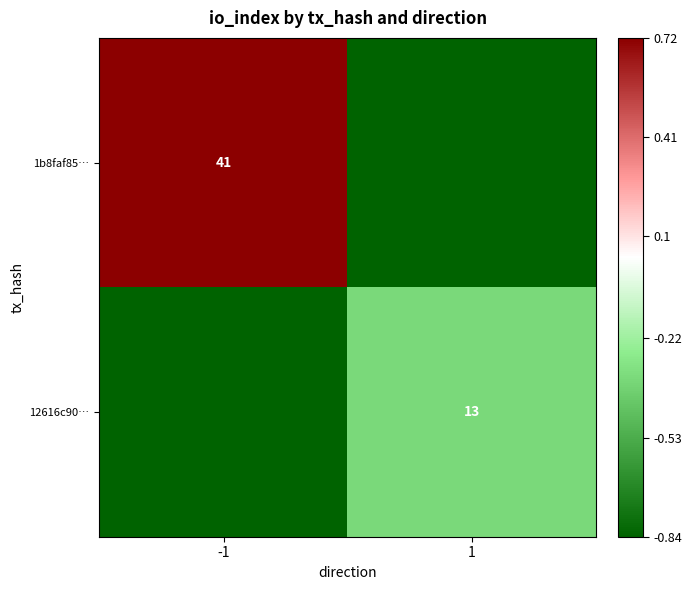

What is the greatest value displayed?

0.7